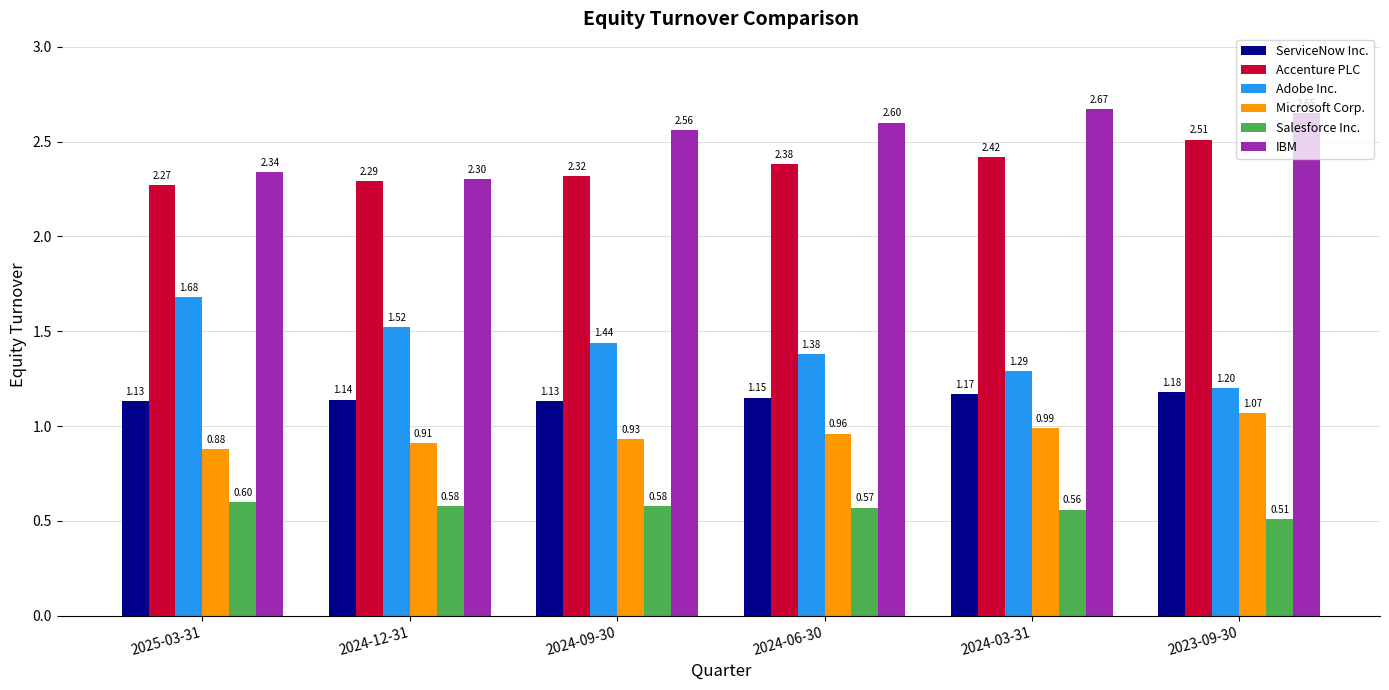

Count the Accenture PLC values in the range 2 to 3.

6